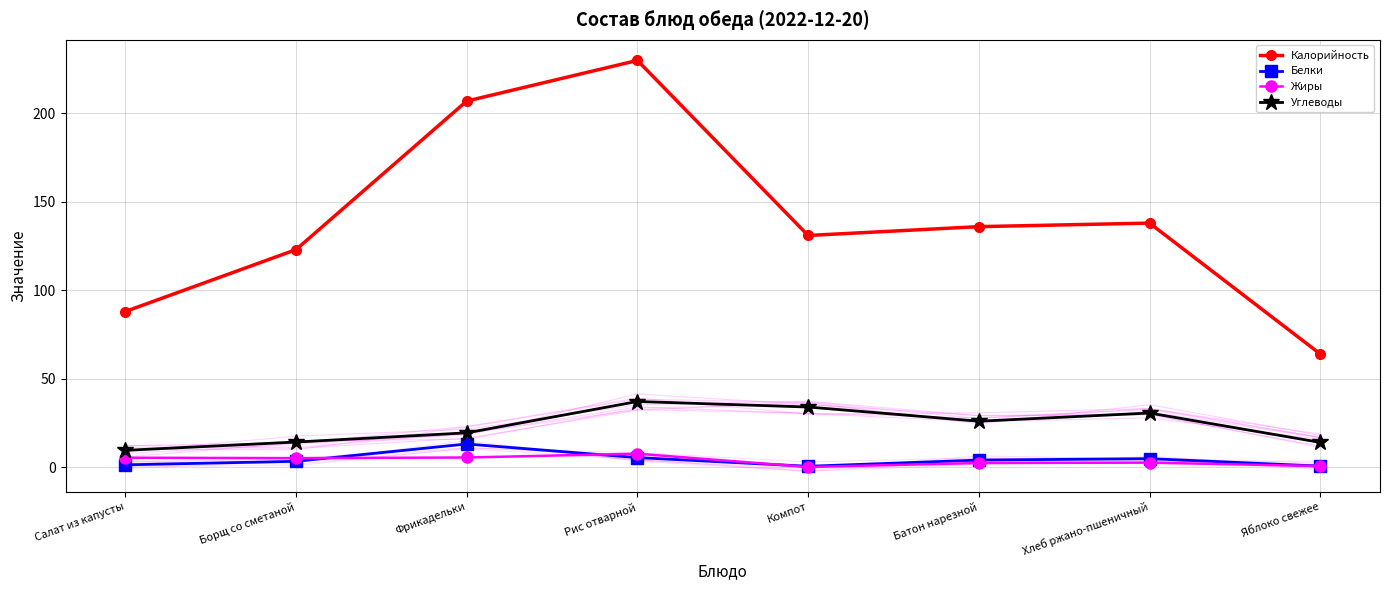

The Калорийность series shows 69.8 at Борщ со сметаной. True or false?

False